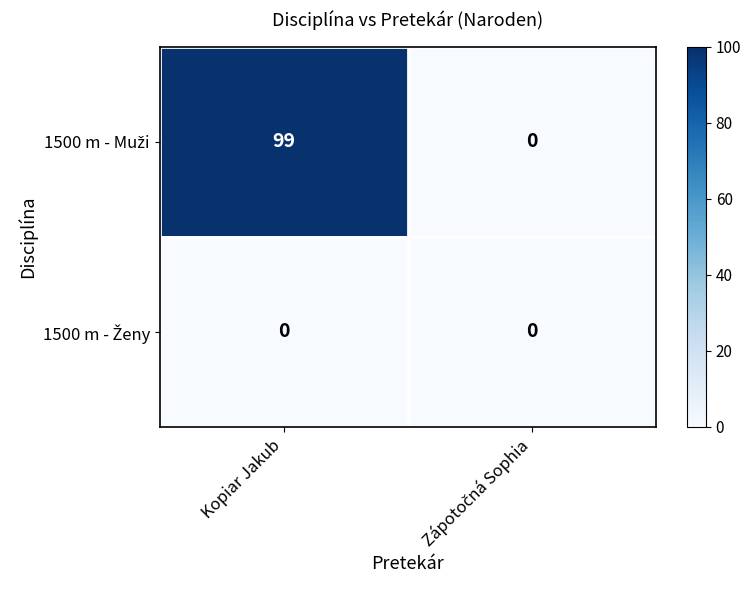

At which category is the sum across all series the highest?

Kopiar Jakub